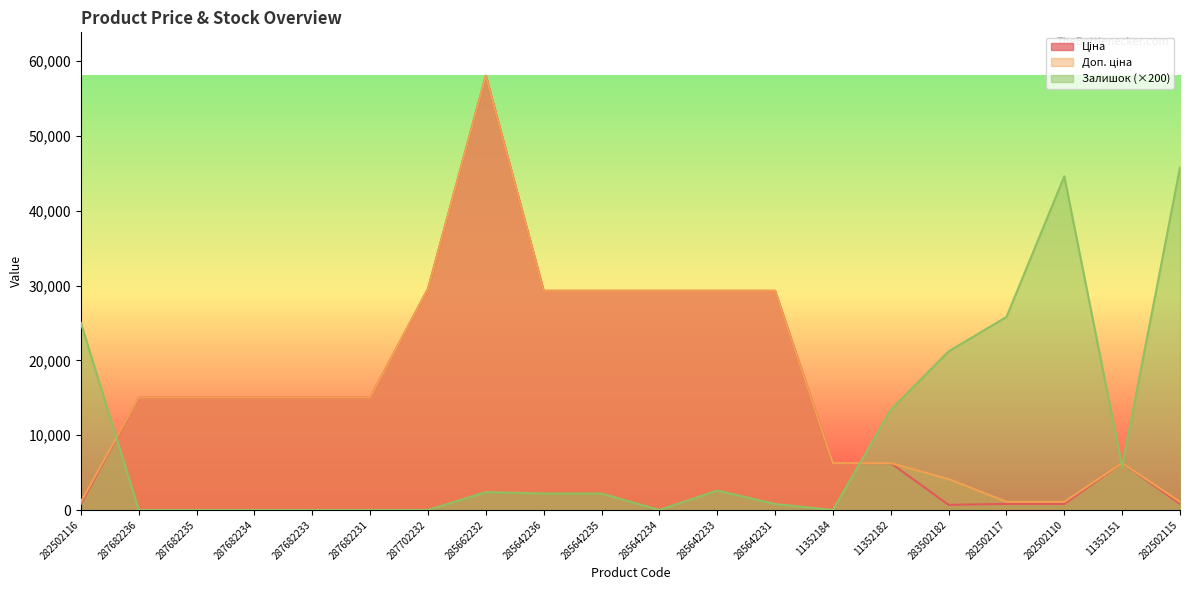

Which series ends up on top after the final intersection of Ціна and Залишок?

Залишок